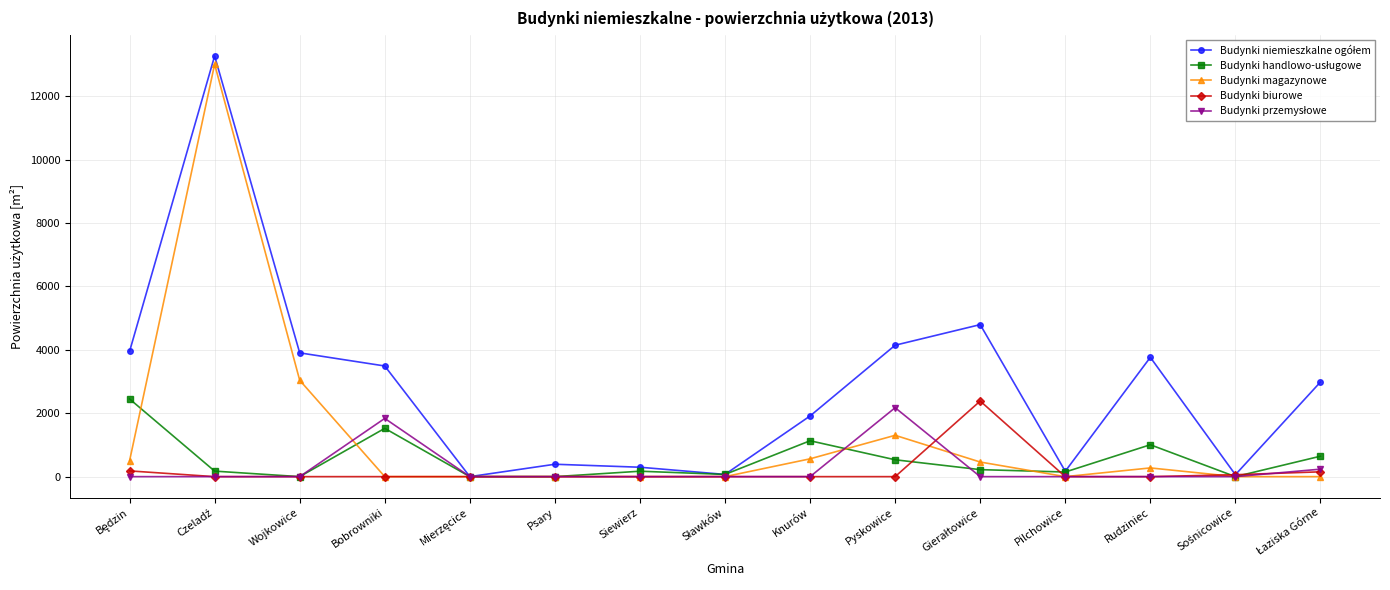

What position from the left is Knurów?

9